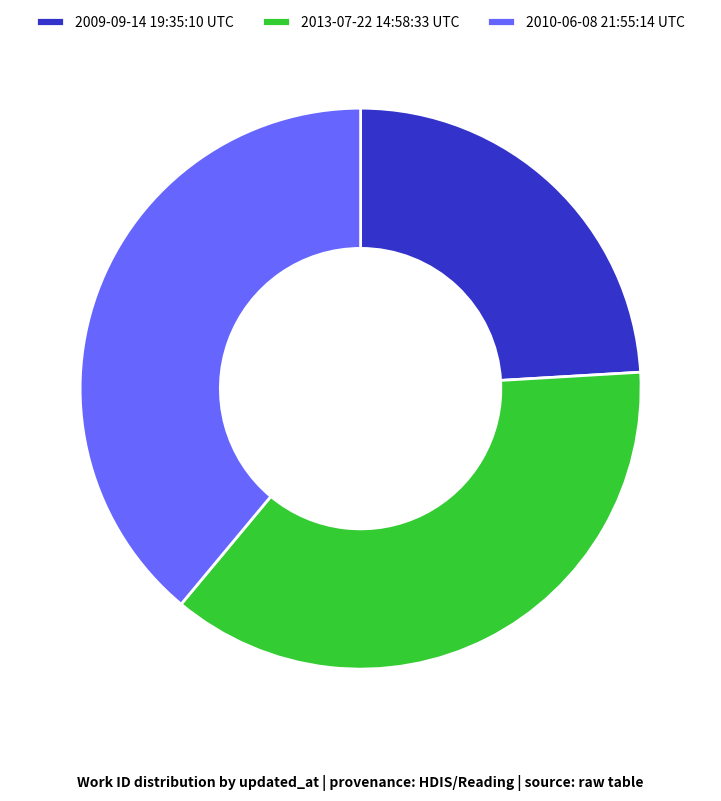

What is the smallest slice in the pie chart?

2009-09-14 19:35:10 UTC